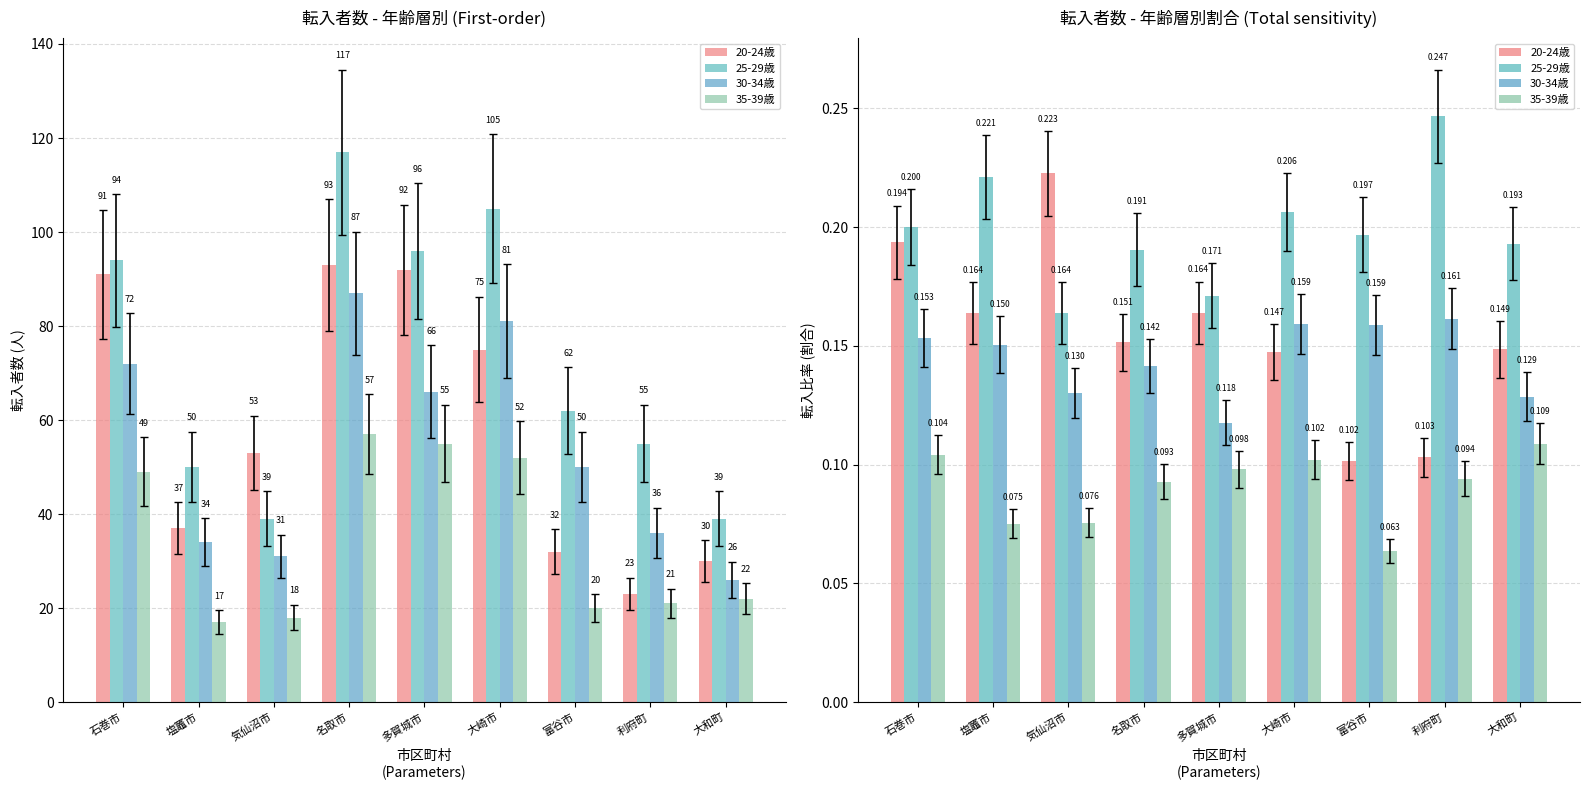

The value of 30-34歳 at 気仙沼市 is 0.2. True or false?

False